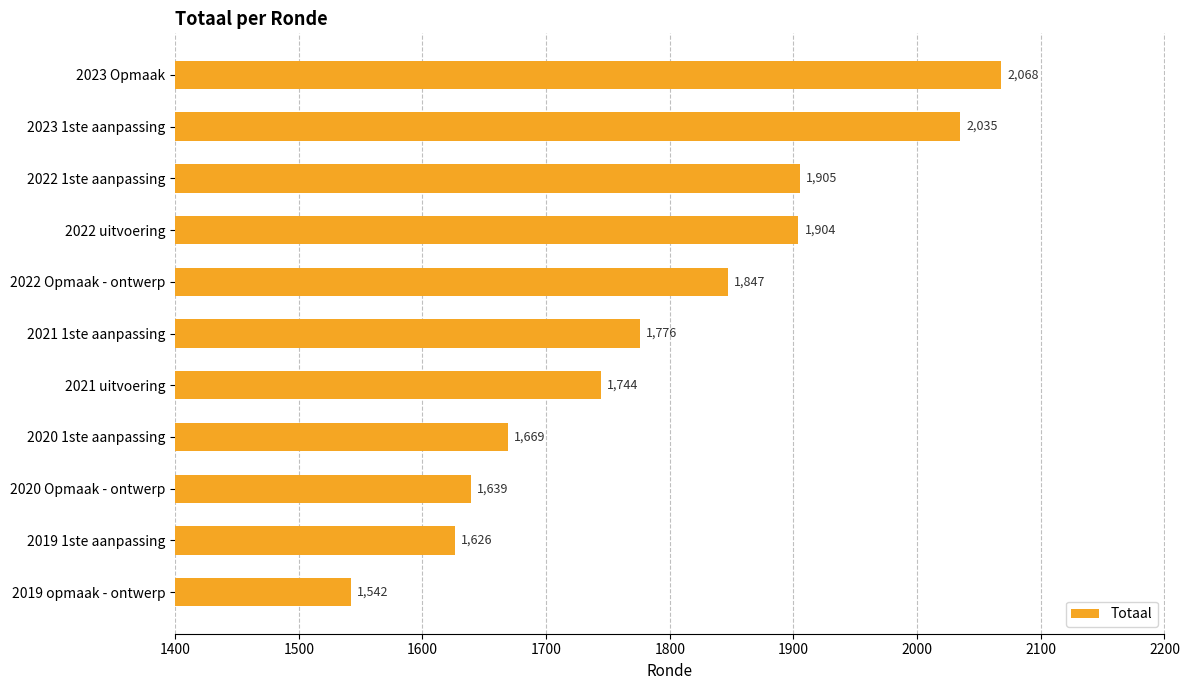

List the labels in order of value, smallest first.

2019 opmaak - ontwerp, 2019 1ste aanpassing, 2020 Opmaak - ontwerp, 2020 1ste aanpassing, 2021 uitvoering, 2021 1ste aanpassing, 2022 Opmaak - ontwerp, 2022 uitvoering, 2022 1ste aanpassing, 2023 1ste aanpassing, 2023 Opmaak